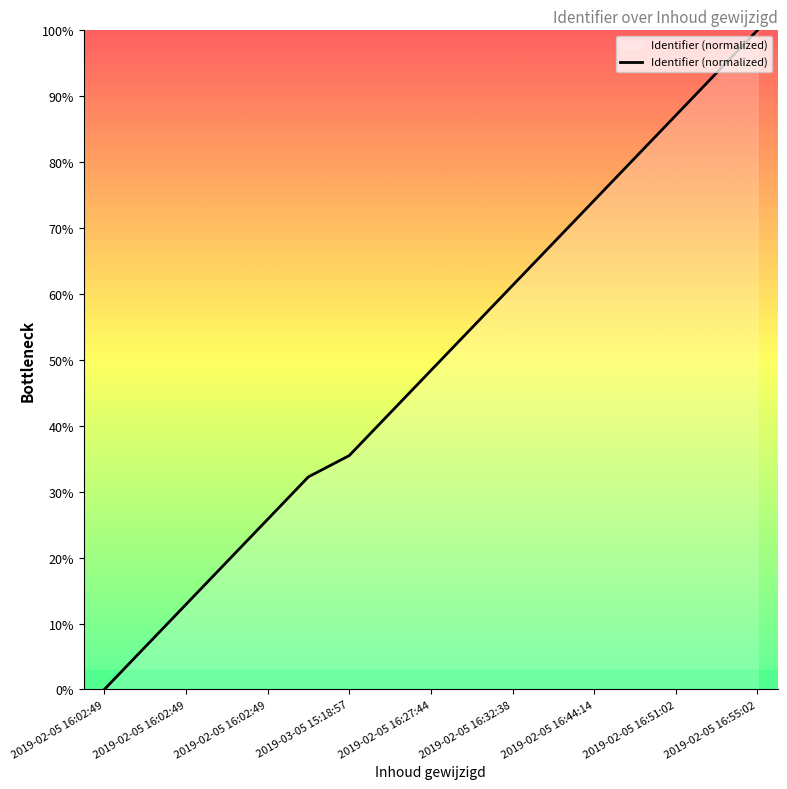

What is the maximum value shown in the chart?

100.0